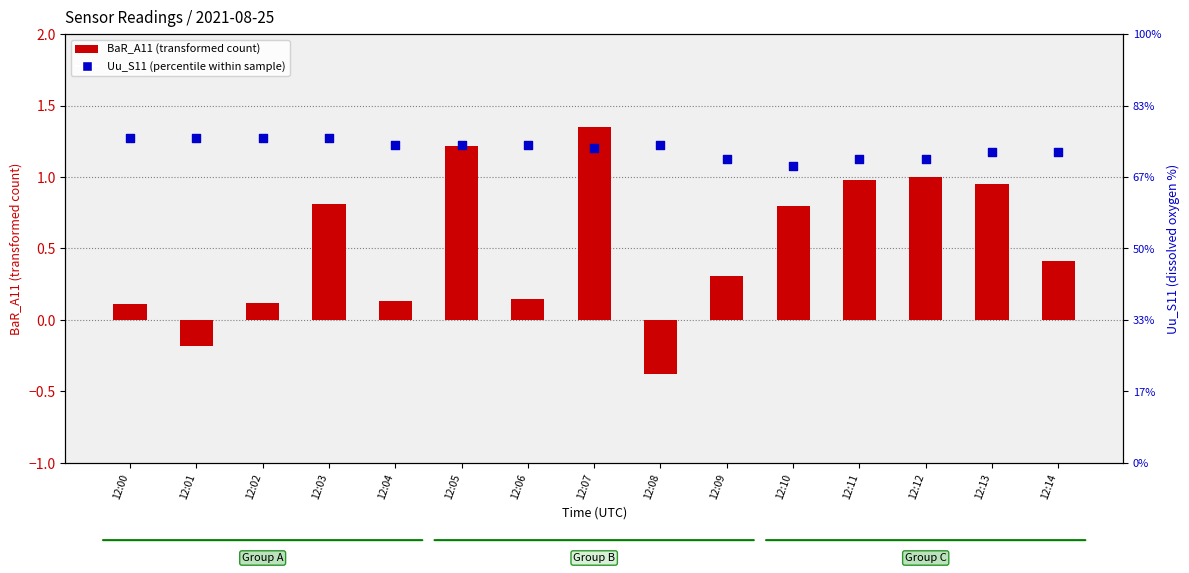

At which category is the sum across all series the highest?

12:07